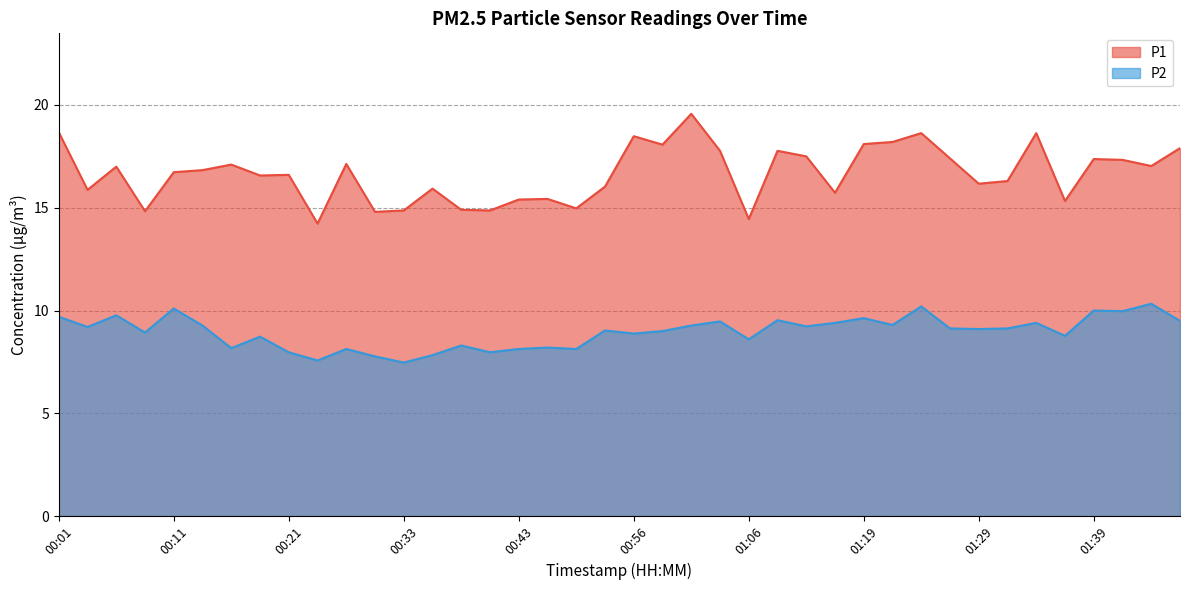

True or false: P2 has a value of 9.0 at 00:53.

True